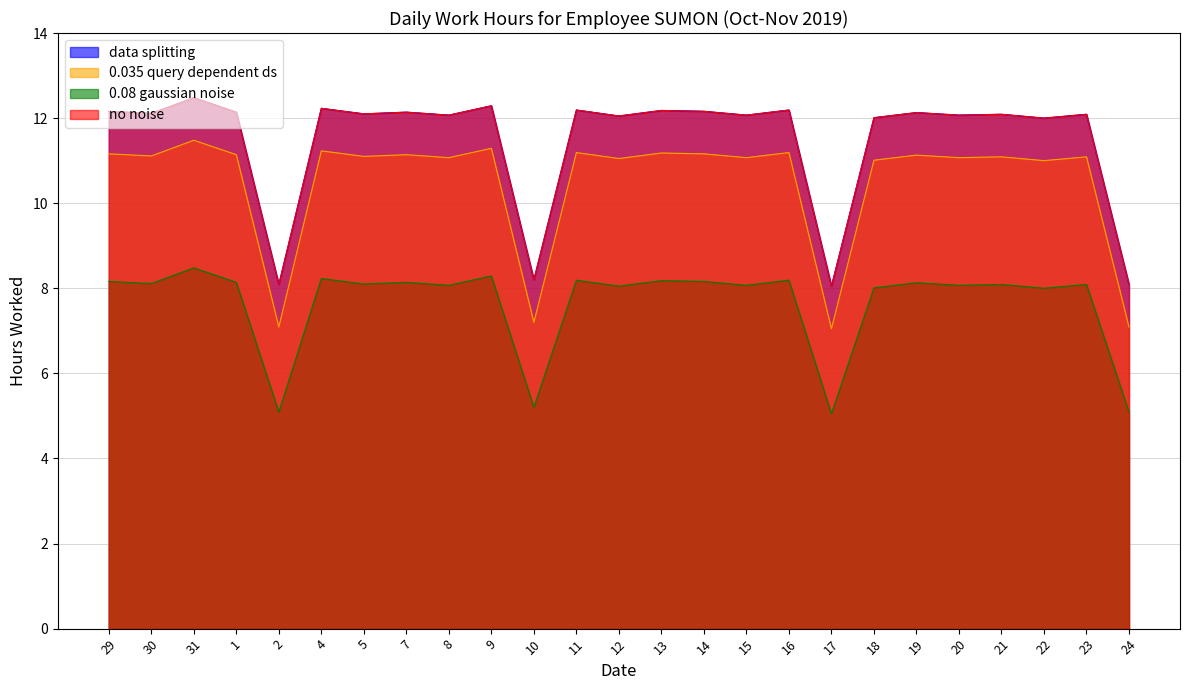

What is the difference between the no noise values at 17 and 1?

4.1